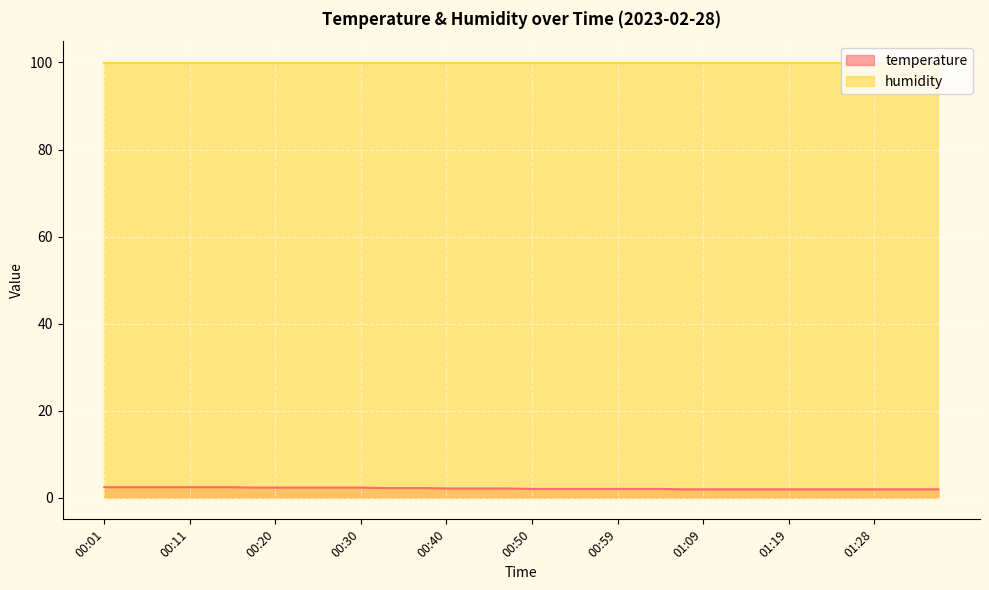

Between 00:59 and 01:33, which is larger?

00:59